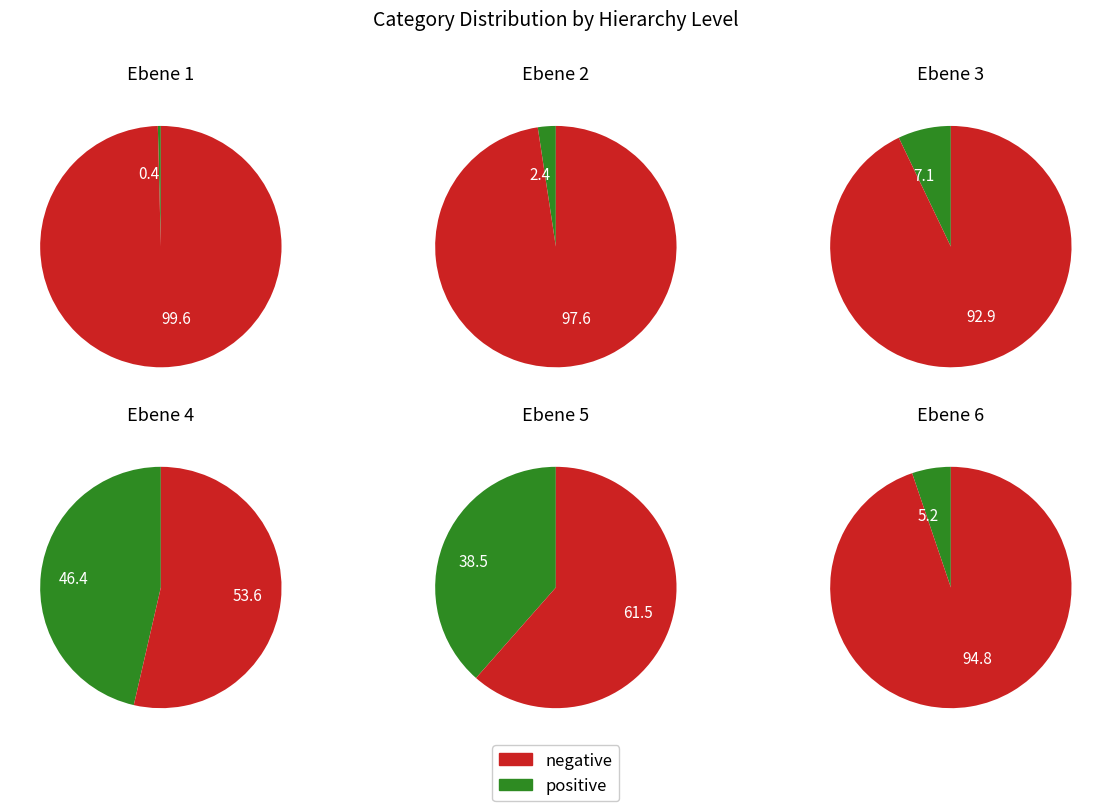

To the nearest percent, what is the combined percentage of Ebene 5 and Ebene 6?

44%